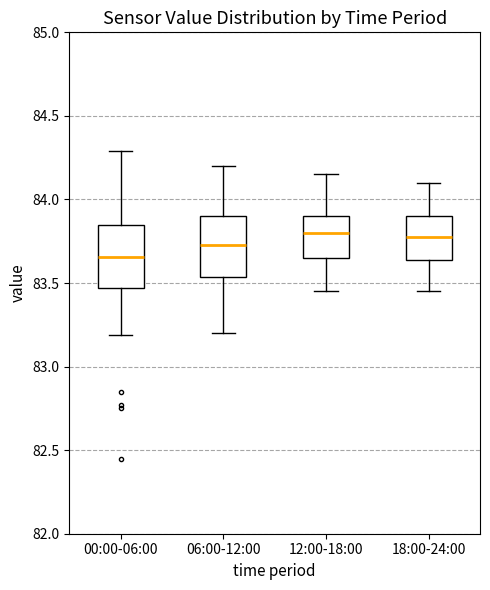

Reading left to right, transcribe this box plot: for each box, give where its median line is, the range the box spans, and where its two whiskers end, as read against the y-axis. The values are not printed on the chart, so give them approximately, as read against the axis.

00:00-06:00: median 83.65, box 83.45 to 83.85, whiskers 83.20 to 84.30
06:00-12:00: median 83.75, box 83.55 to 83.90, whiskers 83.20 to 84.20
12:00-18:00: median 83.80, box 83.65 to 83.90, whiskers 83.45 to 84.15
18:00-24:00: median 83.80, box 83.65 to 83.90, whiskers 83.45 to 84.10